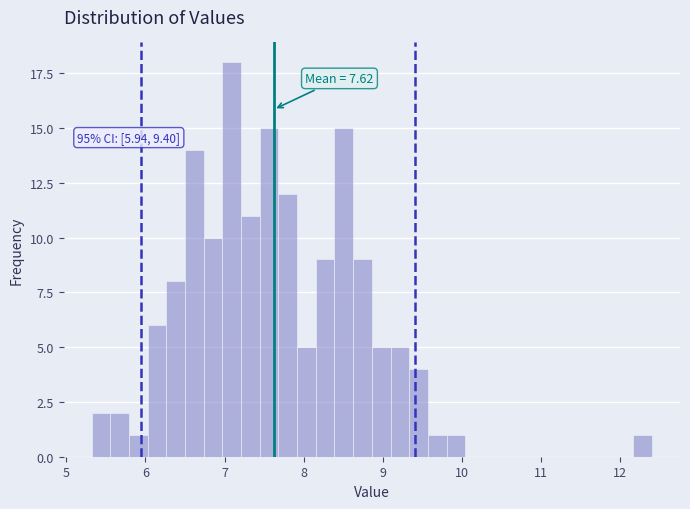

Read against the x-axis, roughly where is the centre of the tallest bar?

7.1